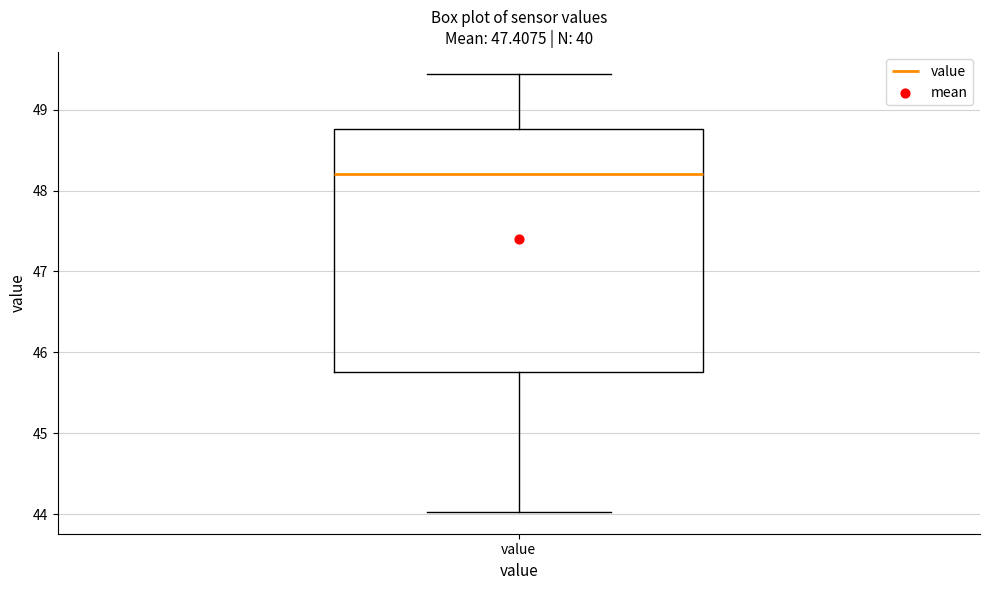

Read this box plot against the y-axis: the position of the median line, the range covered by the box, and the ends of both whiskers. The values are not printed on the chart, so give them approximately, as read against the axis.

median 48.2, box 45.8 to 48.8, whiskers 44.0 to 49.4